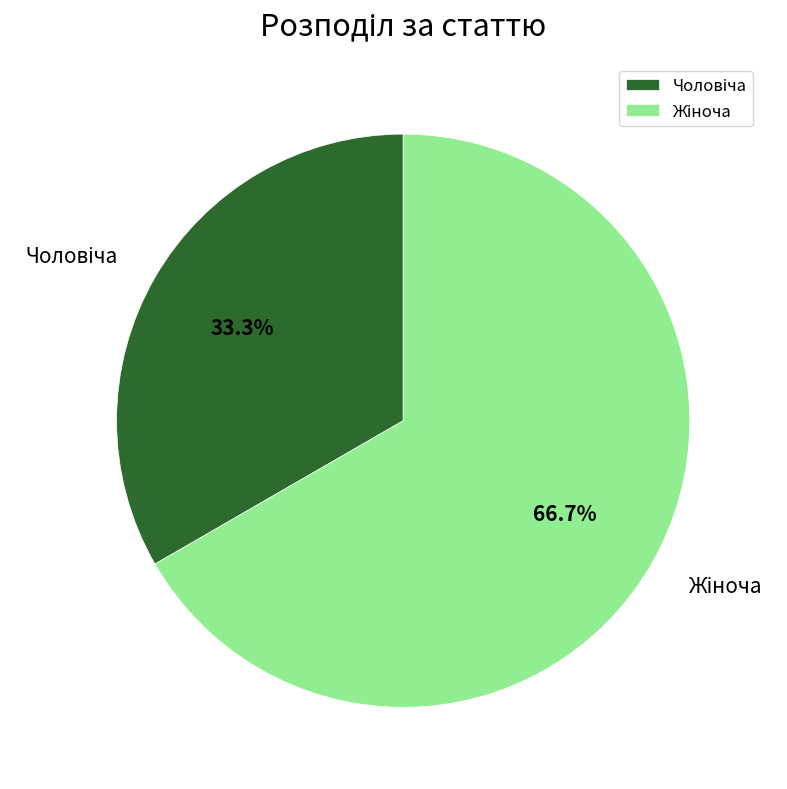

Does any single category account for the majority?

Yes